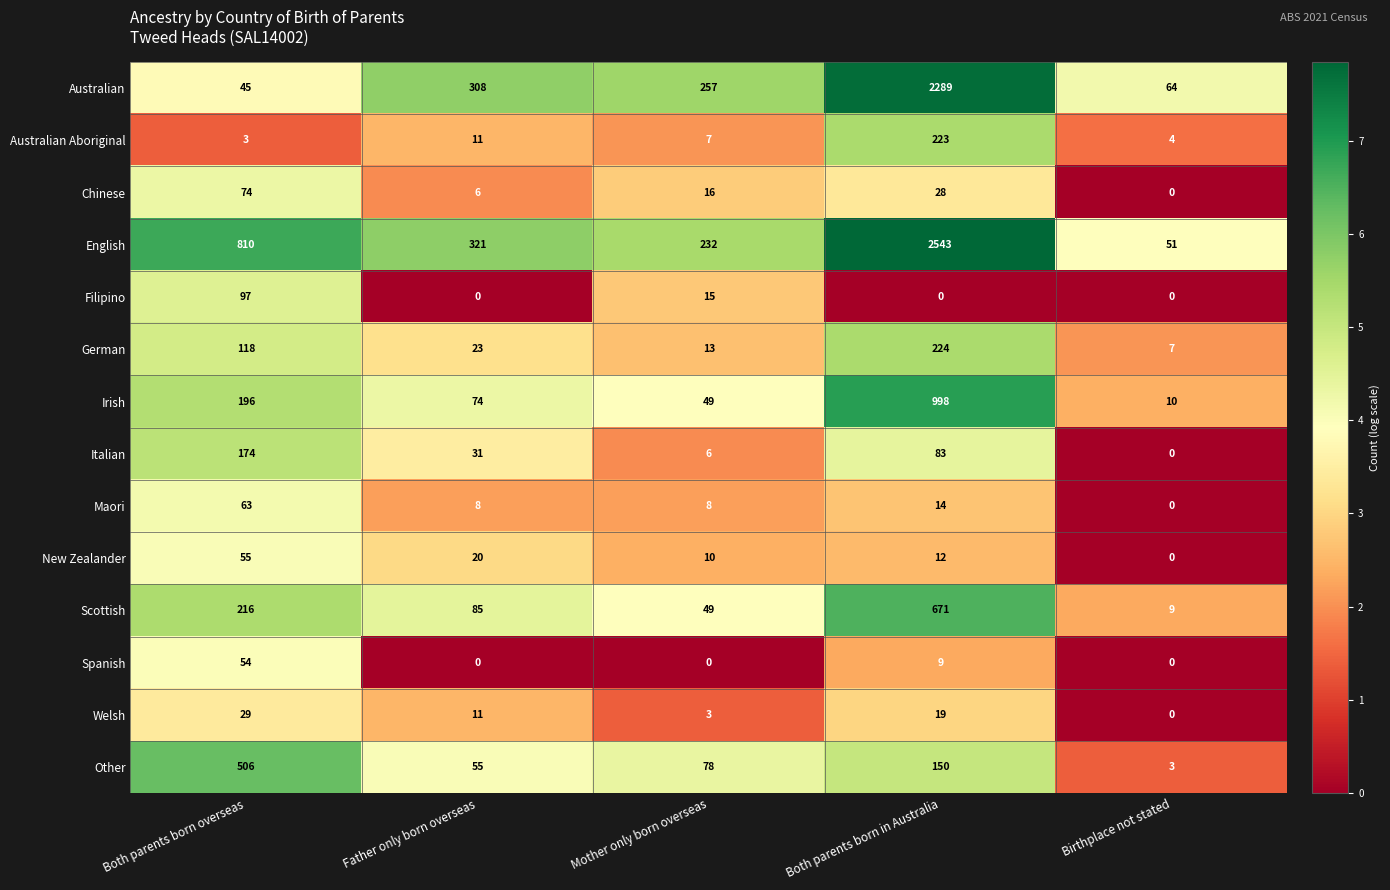

What is the difference between the highest and lowest values at Birthplace not stated?

64